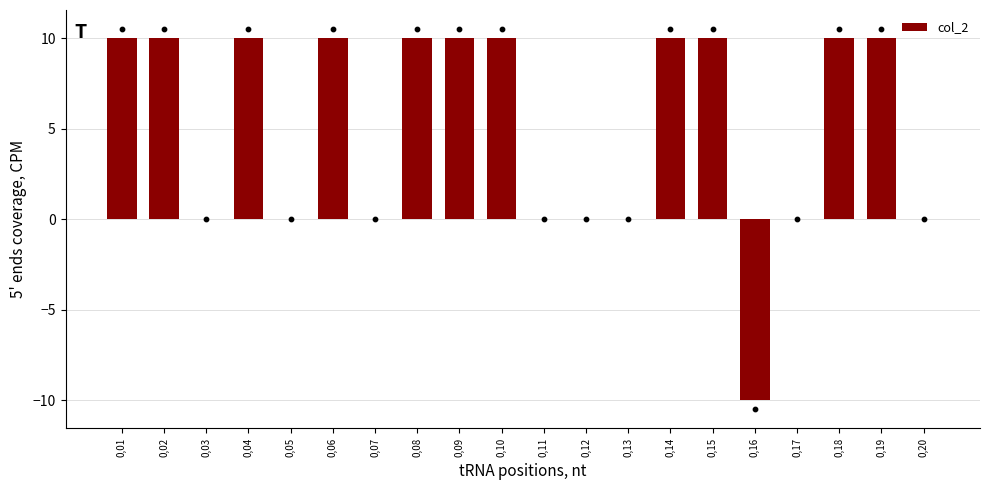

Which has a higher value, 0,19 or 0,20?

0,19